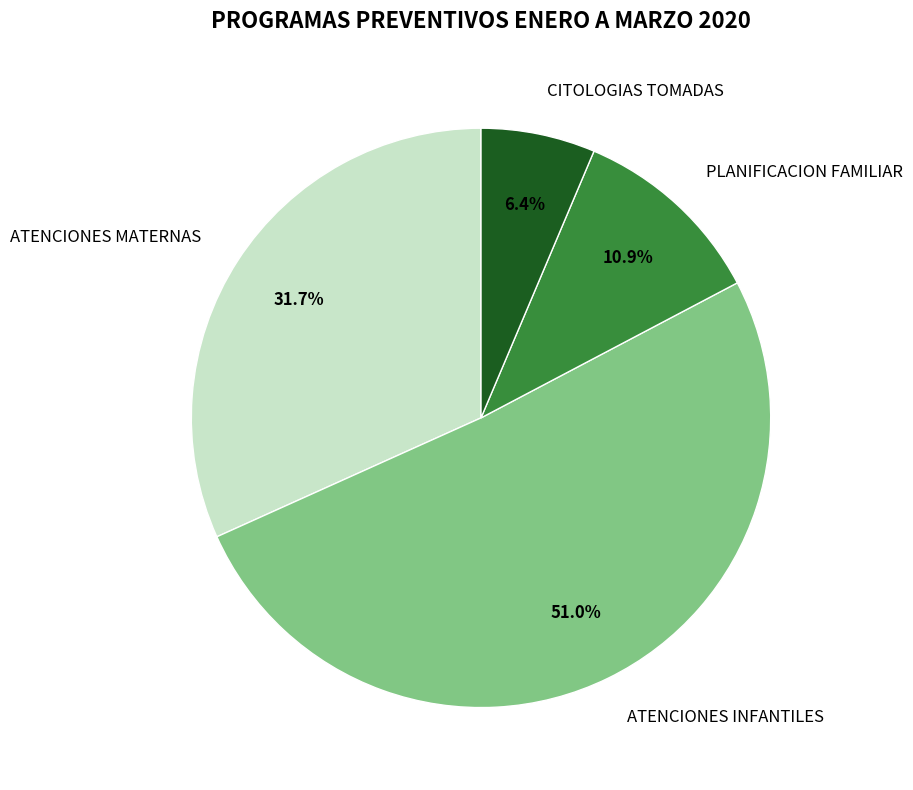

Approximately how many times larger is the value at CITOLOGIAS TOMADAS compared to PLANIFICACION FAMILIAR?

0.6